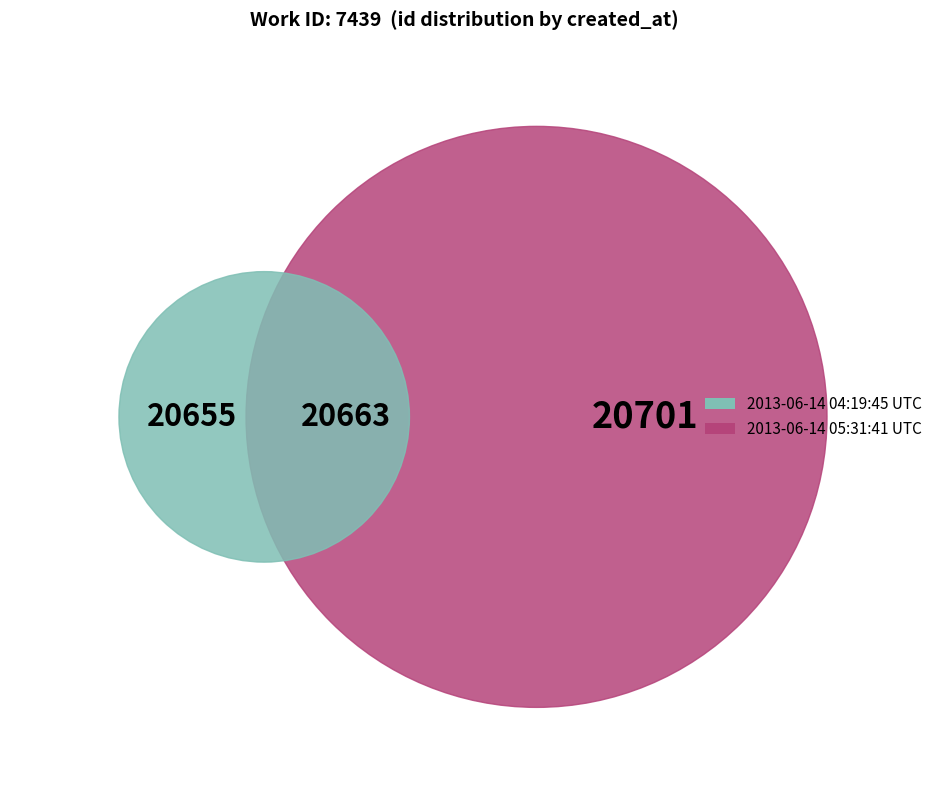

To the nearest percent, what portion does 2013-06-14 05:31:41 UTC represent?

33%